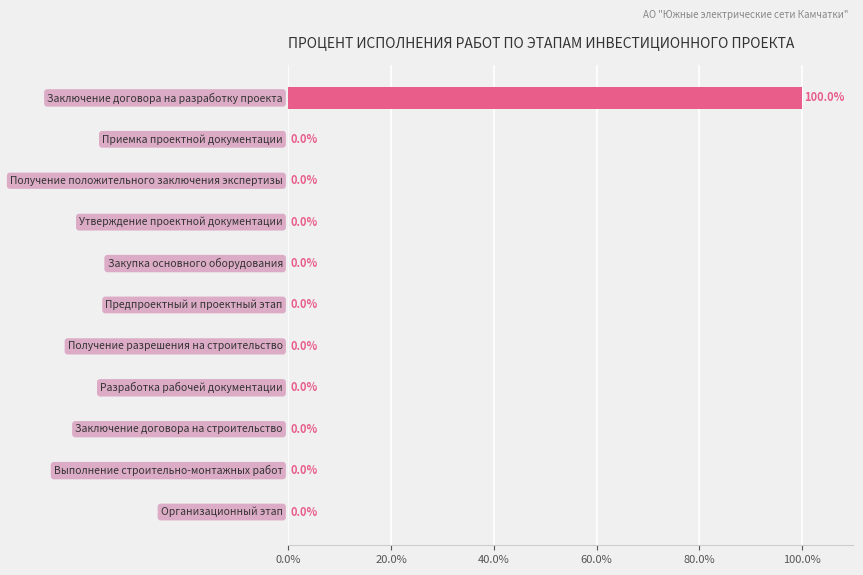

Are the bars horizontal?

Yes